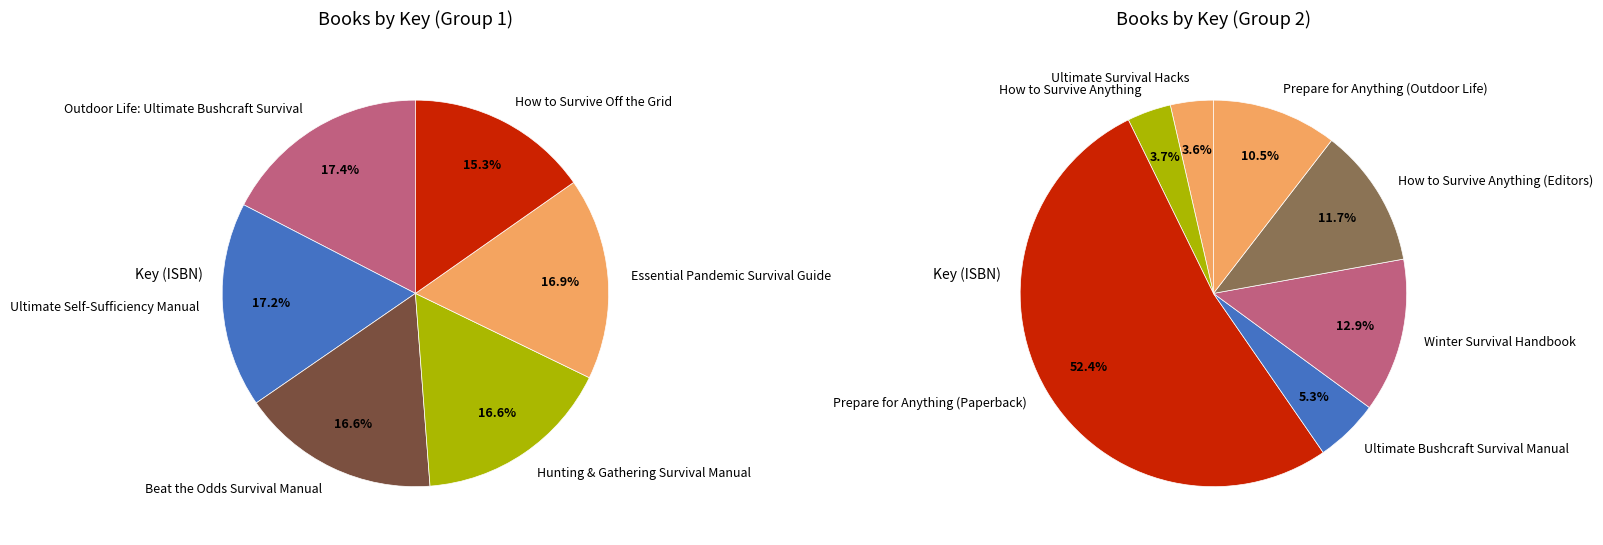

Is it true that How to Survive Anything is 17% of the pie?

False